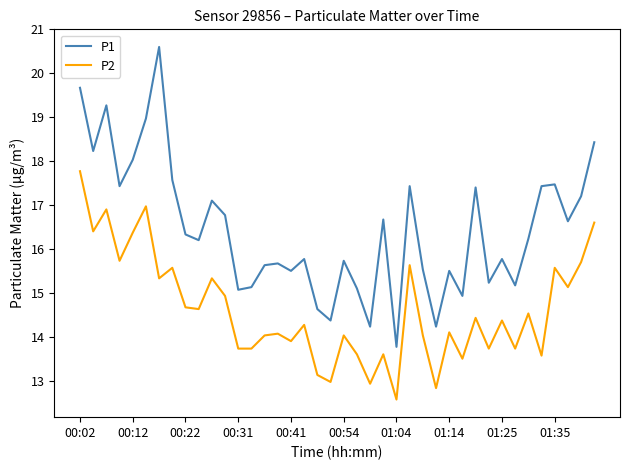

Which series has the widest spread of values?

P1